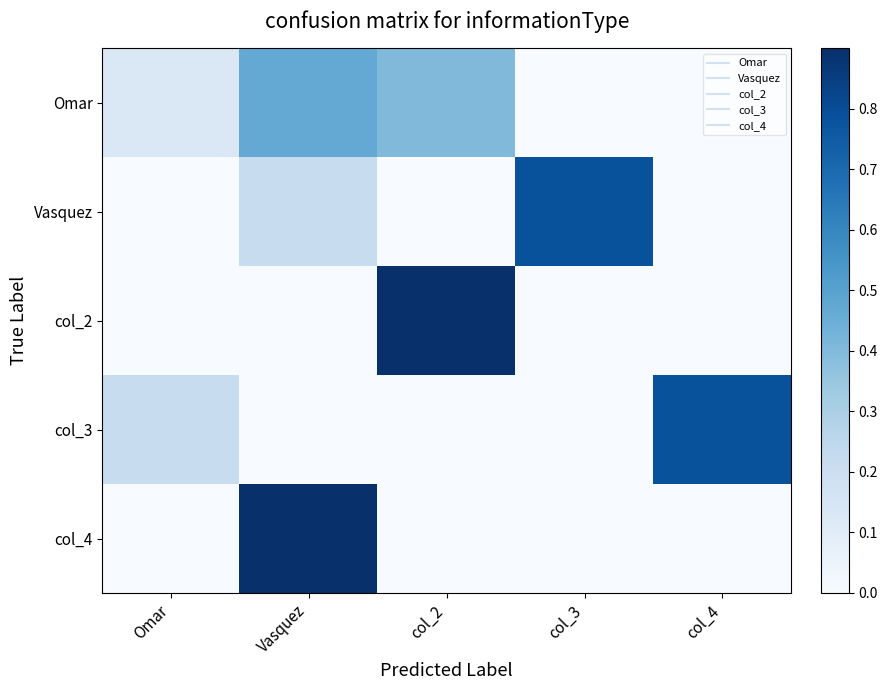

Which series has the widest spread of values?

col_2